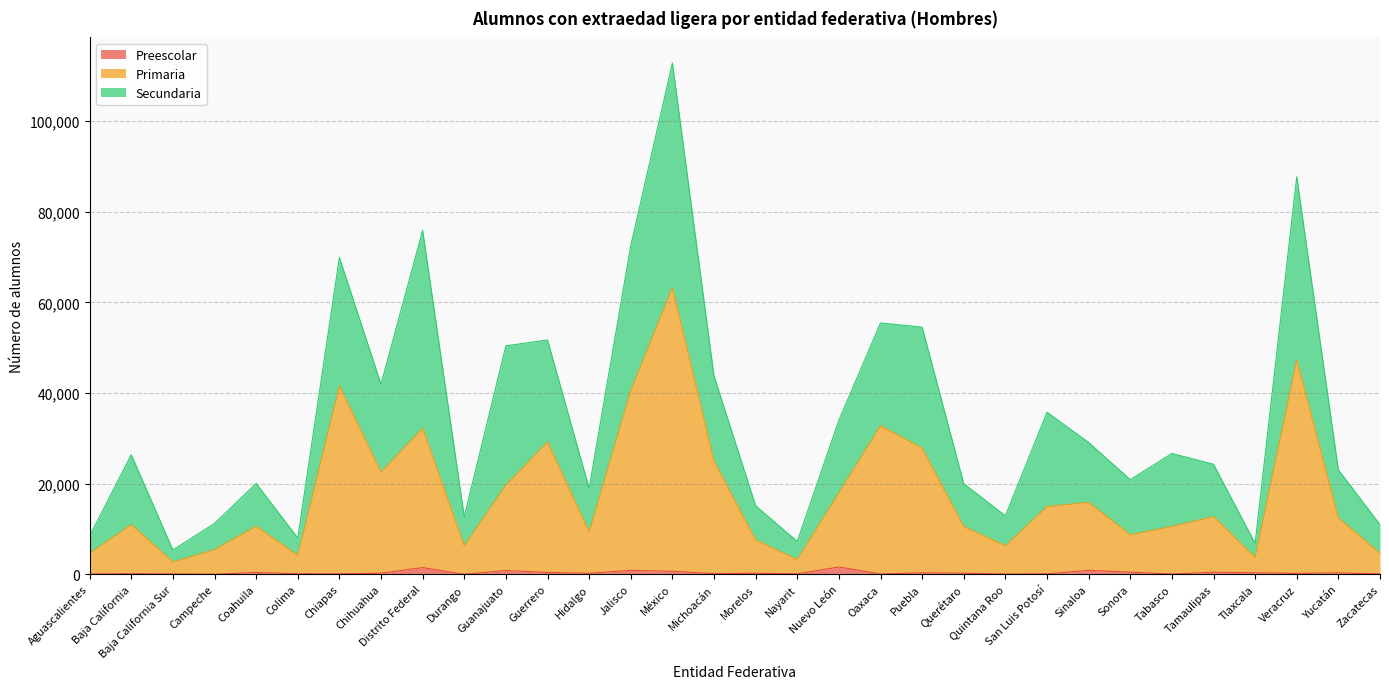

At which category is the sum across all series the highest?

México